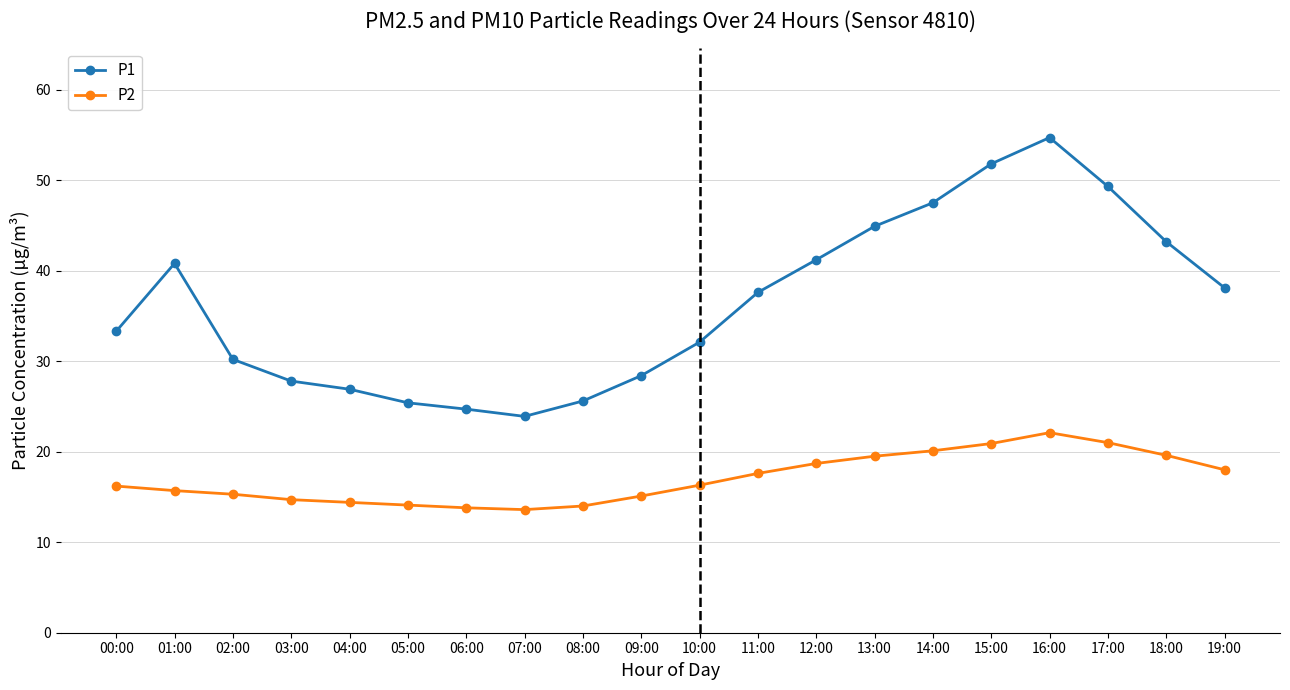

Which series changed the most between 00:00 and 19:00?

P1